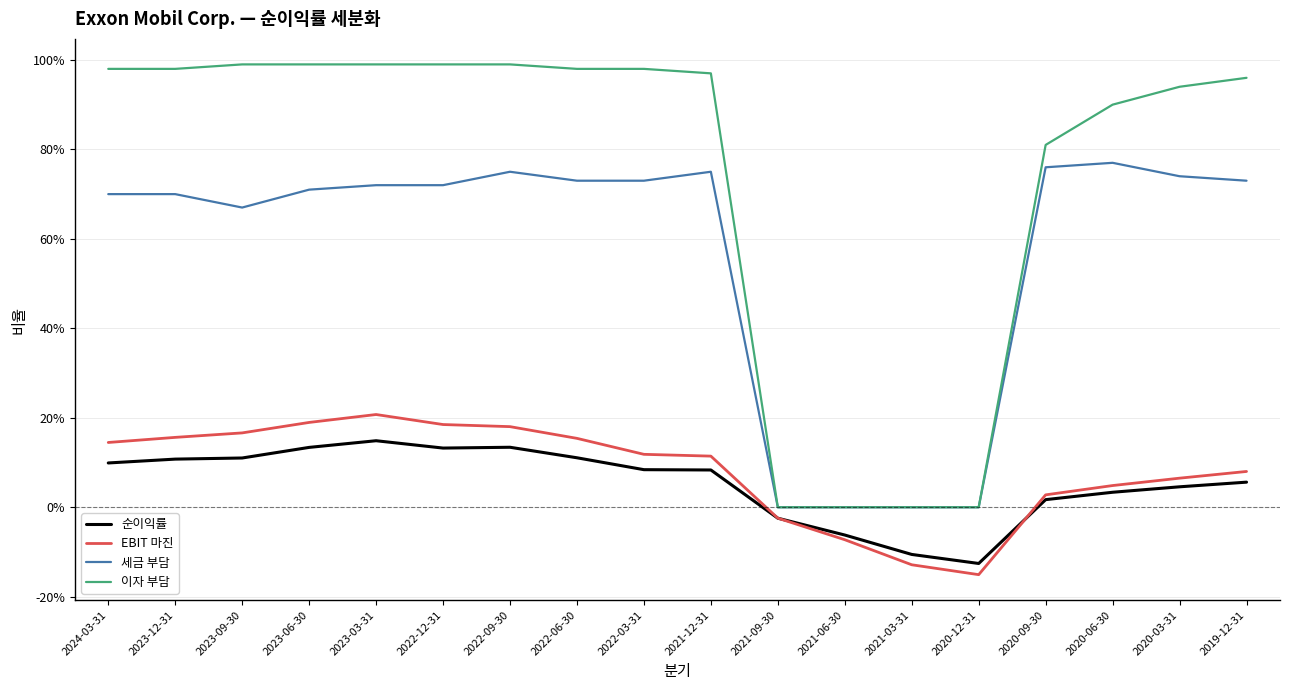

Is this an area chart (filled region under the line)?

No